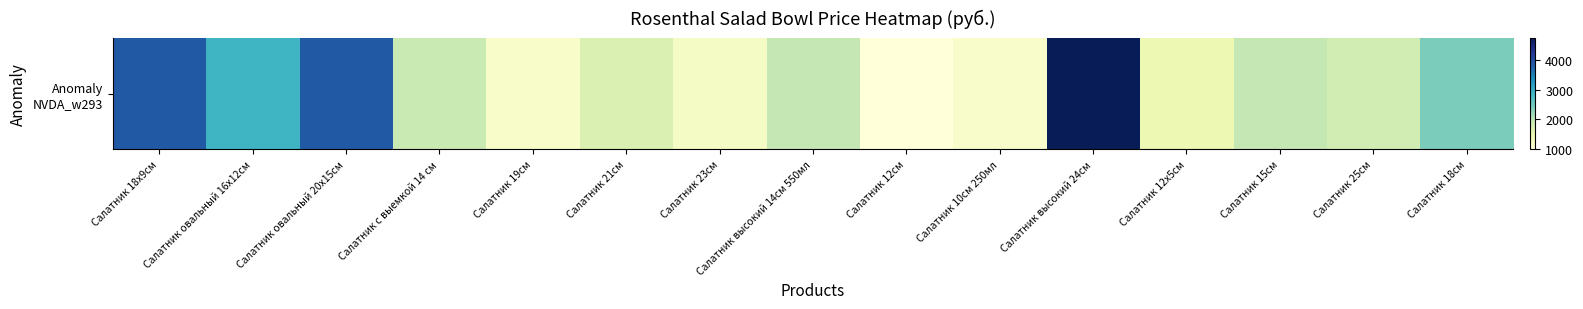

What is the ratio of the value at Салатник 23см to the value at Салатник 15см?

0.6